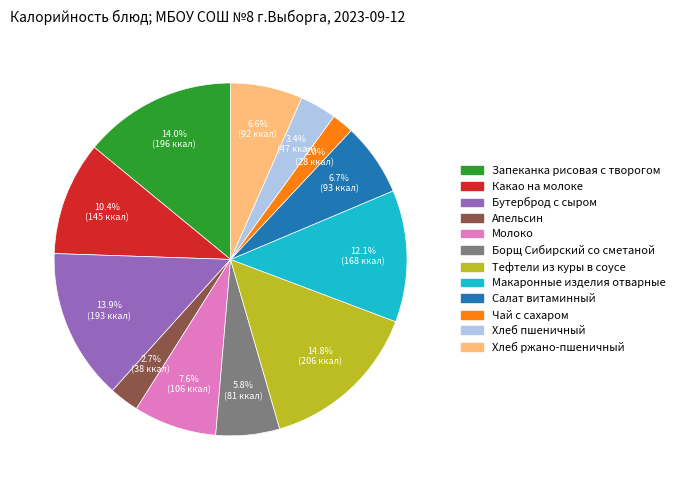

Approximately how many times larger is the value at Молоко compared to Апельсин?

2.8